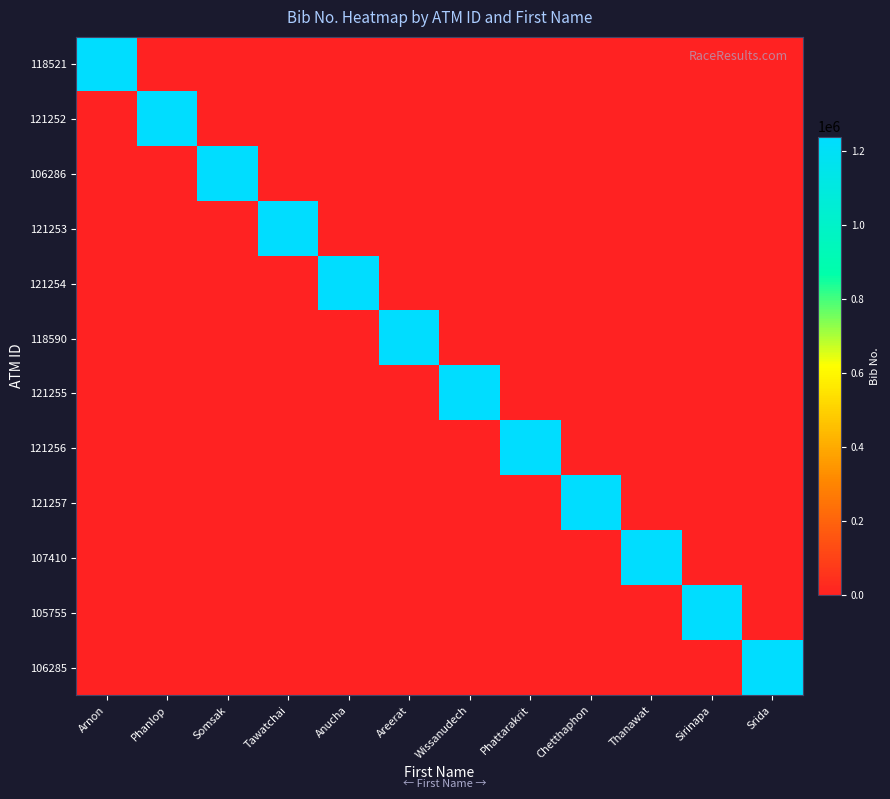

Reading right to left, list all the values displayed in this chart.

118521: Srida=0	Sirinapa=0	Thanawat=0	Chetthaphon=0	Phattarakrit=0	Wissanudech=0	Areerat=0	Anucha=0	Tawatchai=0	Somsak=0	Phanlop=0	Arnon=1240059
121252: Srida=0	Sirinapa=0	Thanawat=0	Chetthaphon=0	Phattarakrit=0	Wissanudech=0	Areerat=0	Anucha=0	Tawatchai=0	Somsak=0	Phanlop=1240086	Arnon=0
106286: Srida=0	Sirinapa=0	Thanawat=0	Chetthaphon=0	Phattarakrit=0	Wissanudech=0	Areerat=0	Anucha=0	Tawatchai=0	Somsak=1240107	Phanlop=0	Arnon=0
121253: Srida=0	Sirinapa=0	Thanawat=0	Chetthaphon=0	Phattarakrit=0	Wissanudech=0	Areerat=0	Anucha=0	Tawatchai=1240116	Somsak=0	Phanlop=0	Arnon=0
121254: Srida=0	Sirinapa=0	Thanawat=0	Chetthaphon=0	Phattarakrit=0	Wissanudech=0	Areerat=0	Anucha=1240053	Tawatchai=0	Somsak=0	Phanlop=0	Arnon=0
118590: Srida=0	Sirinapa=0	Thanawat=0	Chetthaphon=0	Phattarakrit=0	Wissanudech=0	Areerat=1240057	Anucha=0	Tawatchai=0	Somsak=0	Phanlop=0	Arnon=0
121255: Srida=0	Sirinapa=0	Thanawat=0	Chetthaphon=0	Phattarakrit=0	Wissanudech=1240126	Areerat=0	Anucha=0	Tawatchai=0	Somsak=0	Phanlop=0	Arnon=0
121256: Srida=0	Sirinapa=0	Thanawat=0	Chetthaphon=0	Phattarakrit=1240089	Wissanudech=0	Areerat=0	Anucha=0	Tawatchai=0	Somsak=0	Phanlop=0	Arnon=0
121257: Srida=0	Sirinapa=0	Thanawat=0	Chetthaphon=1240064	Phattarakrit=0	Wissanudech=0	Areerat=0	Anucha=0	Tawatchai=0	Somsak=0	Phanlop=0	Arnon=0
107410: Srida=0	Sirinapa=0	Thanawat=1240118	Chetthaphon=0	Phattarakrit=0	Wissanudech=0	Areerat=0	Anucha=0	Tawatchai=0	Somsak=0	Phanlop=0	Arnon=0
105755: Srida=0	Sirinapa=1240103	Thanawat=0	Chetthaphon=0	Phattarakrit=0	Wissanudech=0	Areerat=0	Anucha=0	Tawatchai=0	Somsak=0	Phanlop=0	Arnon=0
106285: Srida=1240110	Sirinapa=0	Thanawat=0	Chetthaphon=0	Phattarakrit=0	Wissanudech=0	Areerat=0	Anucha=0	Tawatchai=0	Somsak=0	Phanlop=0	Arnon=0